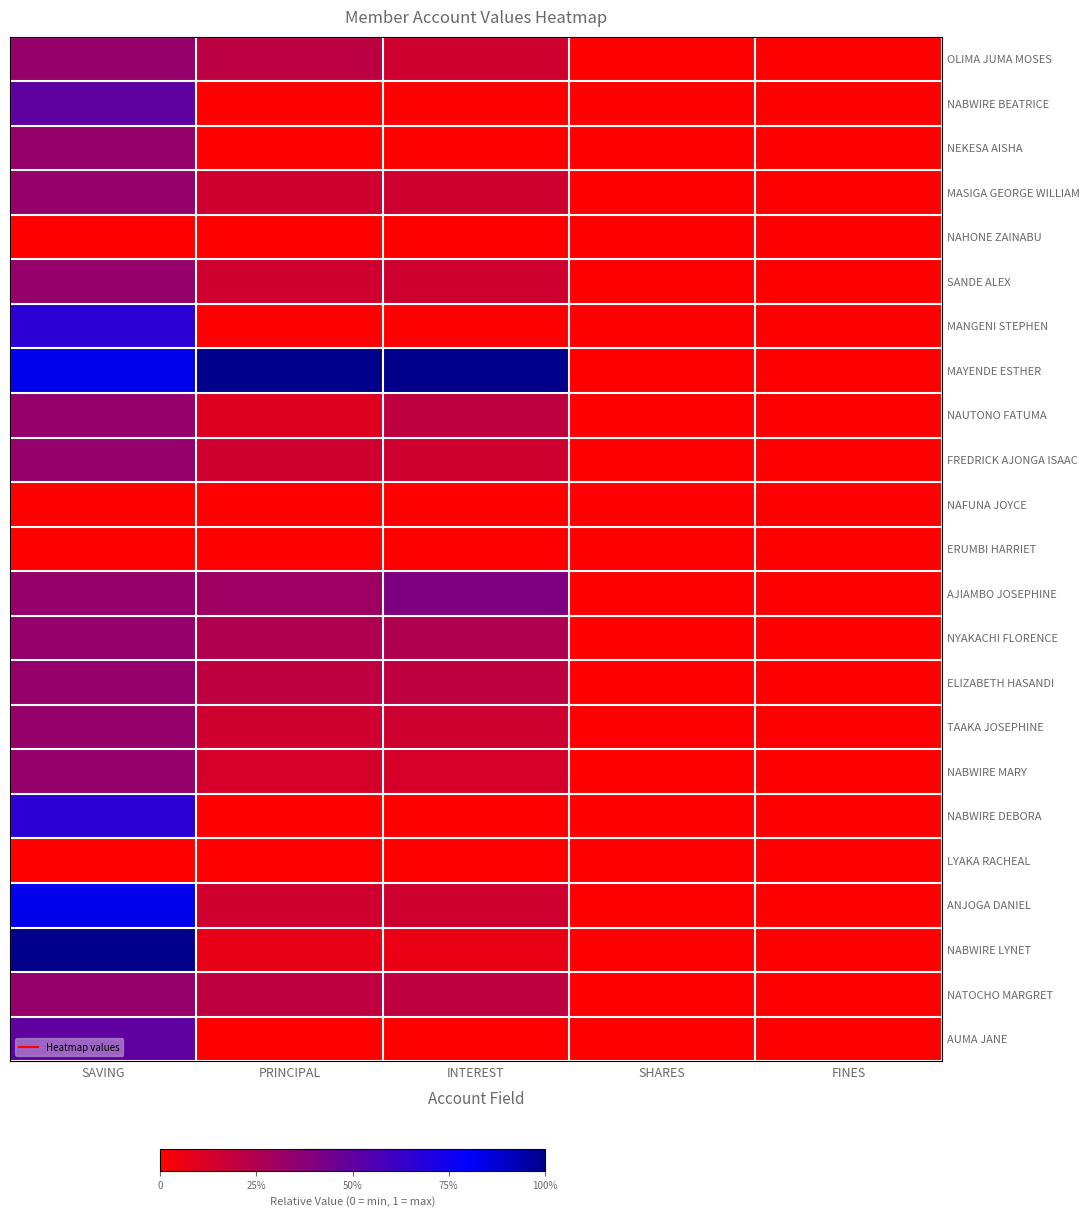

What is the total value across all series at INTEREST?

3.4